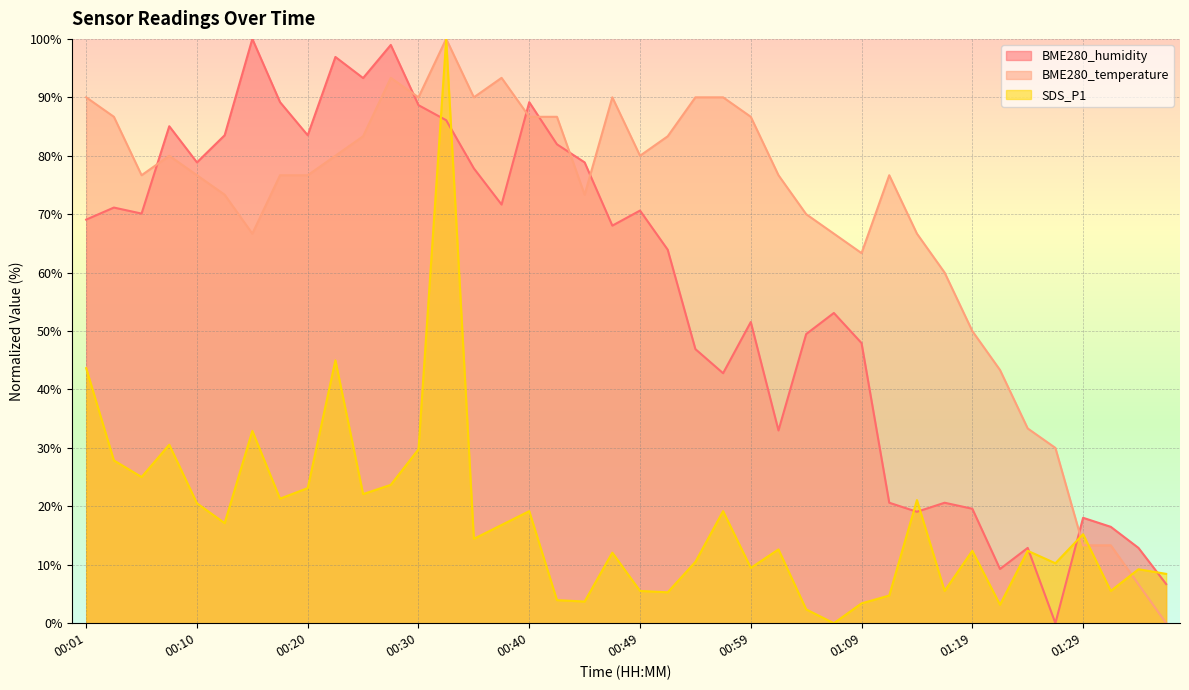

True or false: BME280_humidity has a value of 20.3 at 00:57.

False